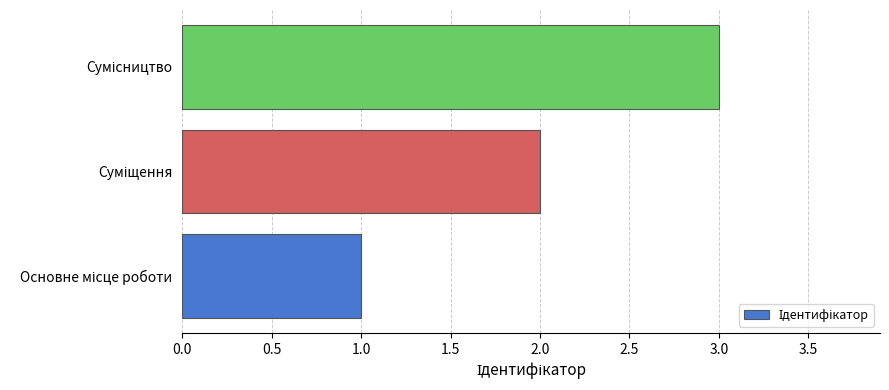

What is the greatest value displayed?

3